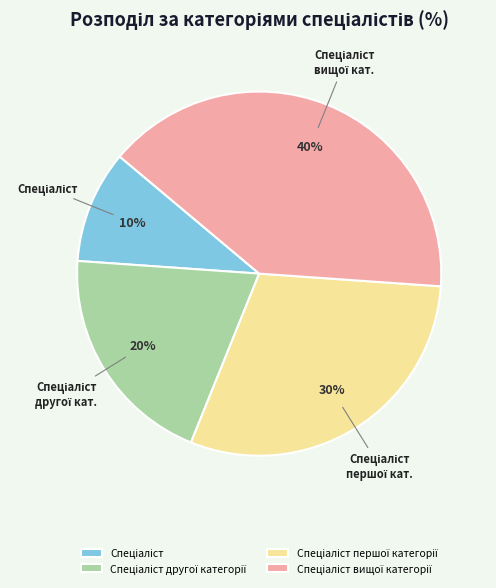

To the nearest percent, what is the average slice percentage?

25%